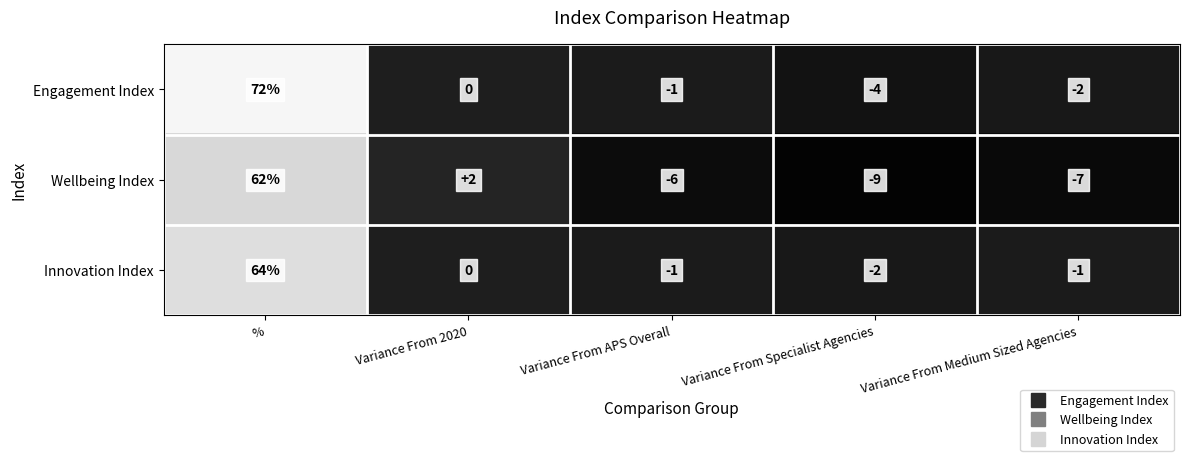

Which series has the widest spread of values?

Engagement Index